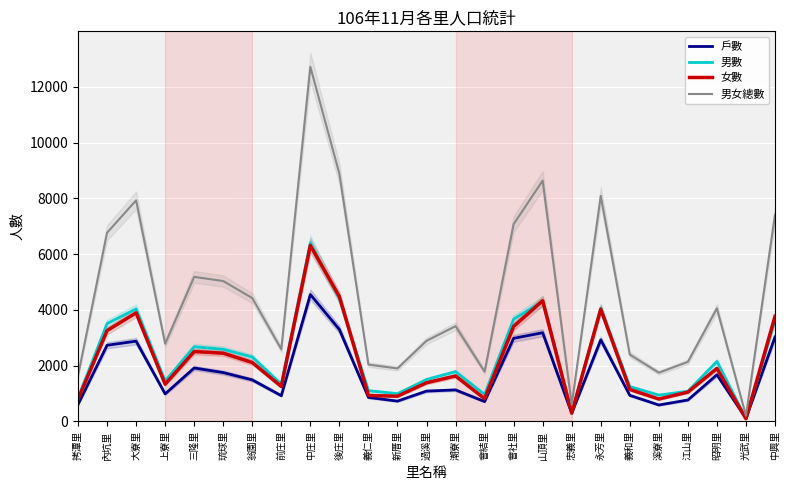

Is it true that 男數 equals 2476 at 潮寮里?

False